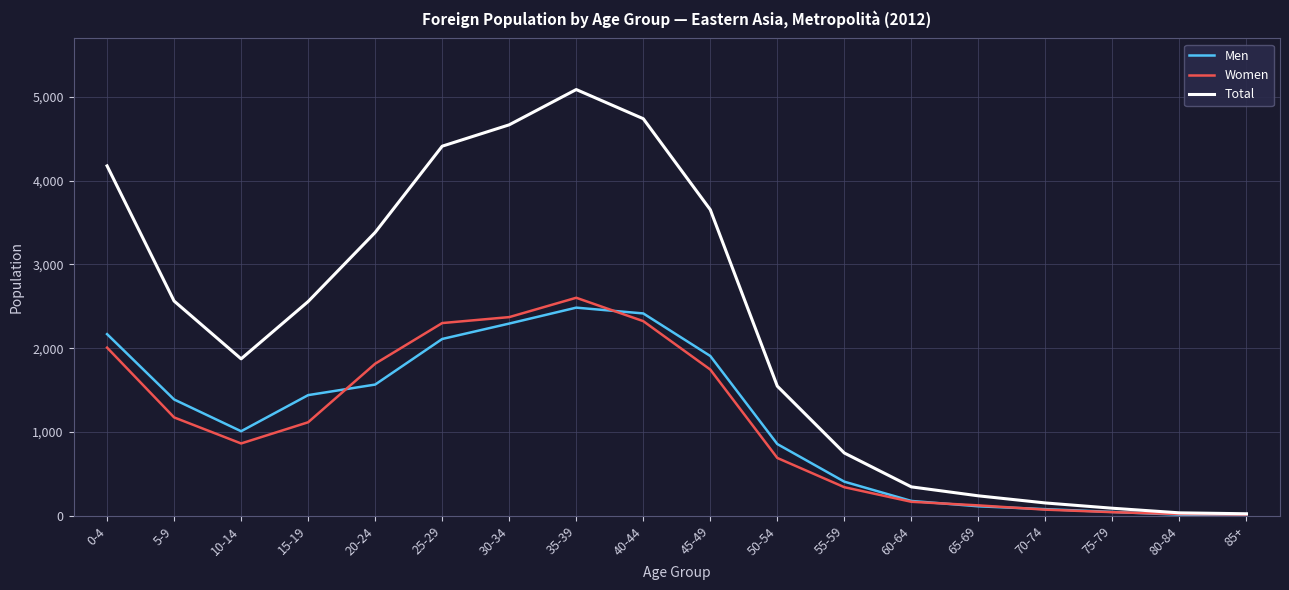

Between 0-4 and 45-49, which series saw the biggest shift?

Total